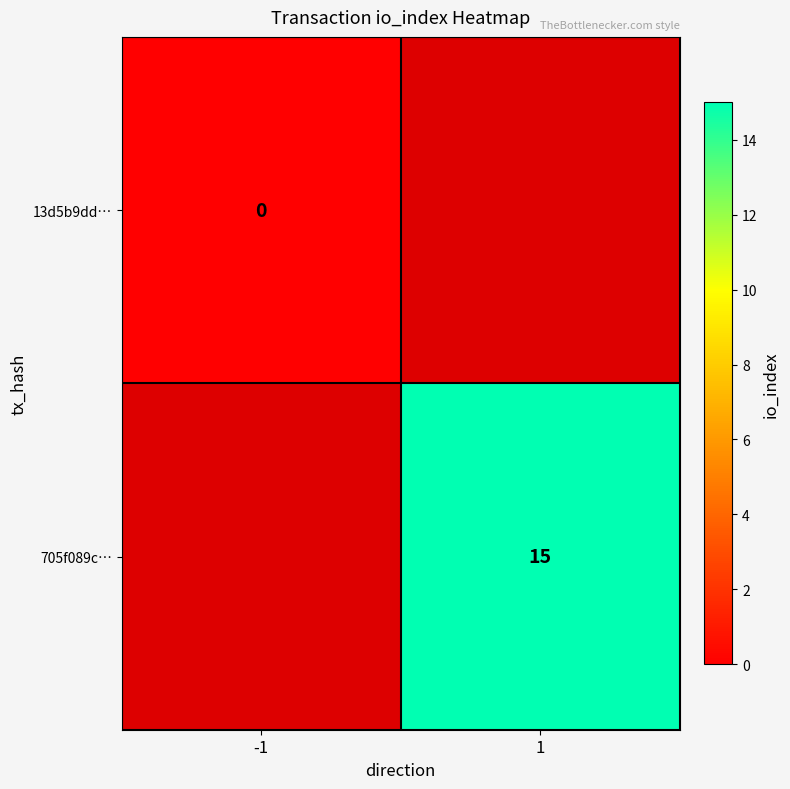

The value of 705f089c… at 1 is 23. True or false?

False